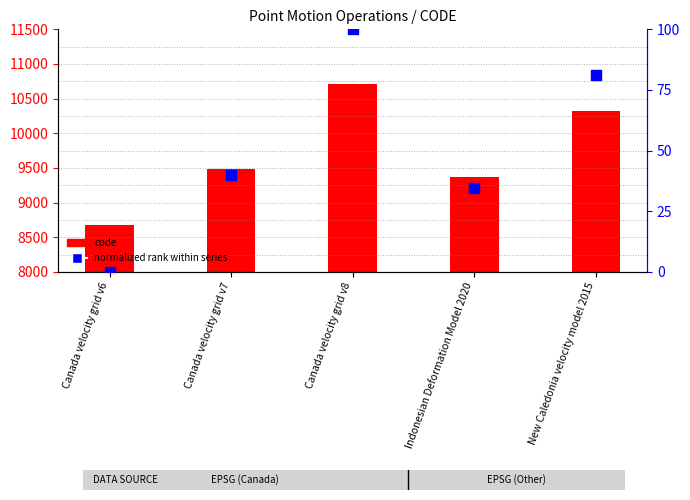

At which category is the sum across all series the highest?

Canada velocity grid v8